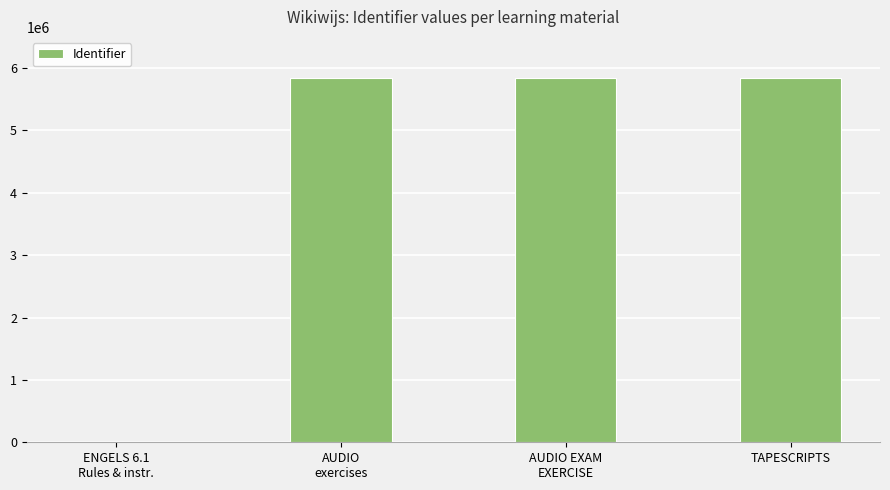

The chart shows a value of 10007715 at TAPESCRIPTS. True or false?

False